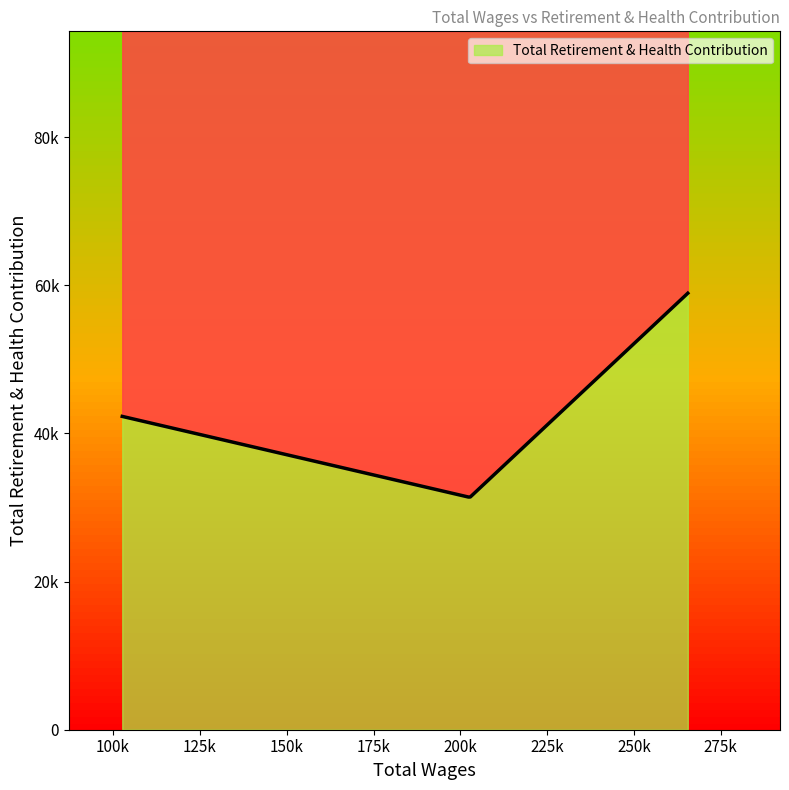

At which category does the chart reach its peak across all series?

265496.0